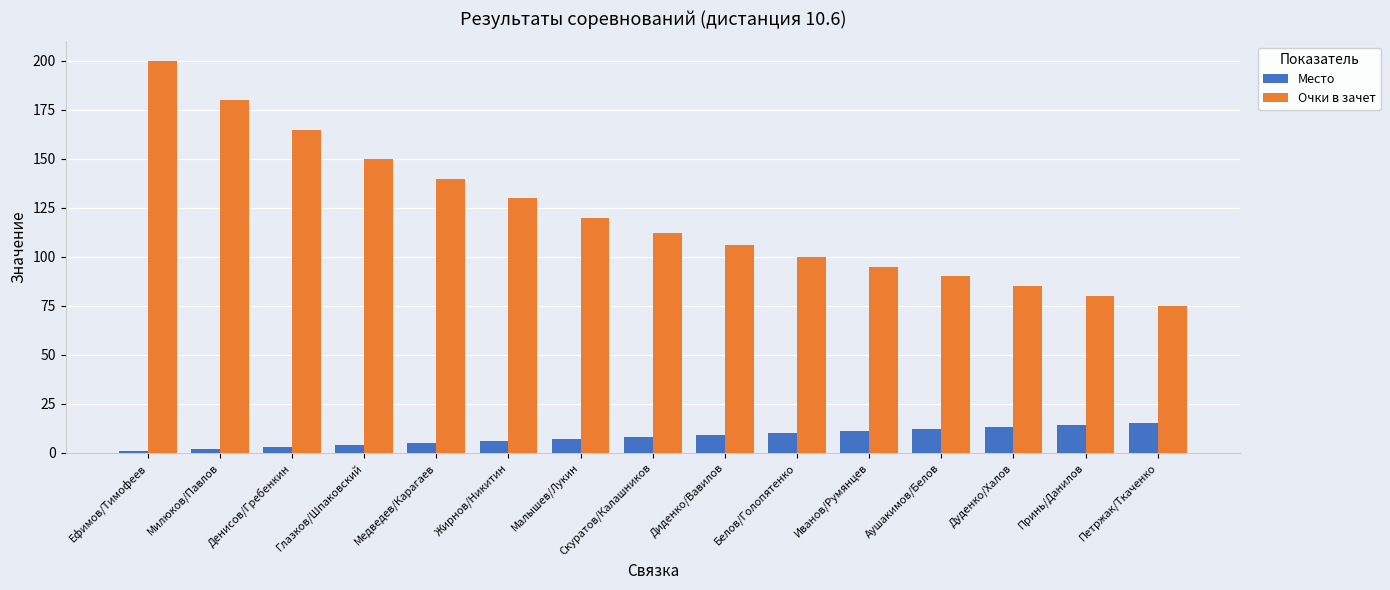

How many categories are shown in the chart?

15